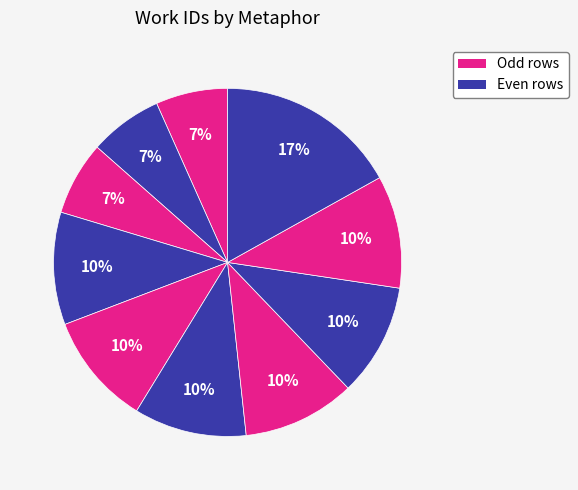

How many slices are in this pie chart?

10